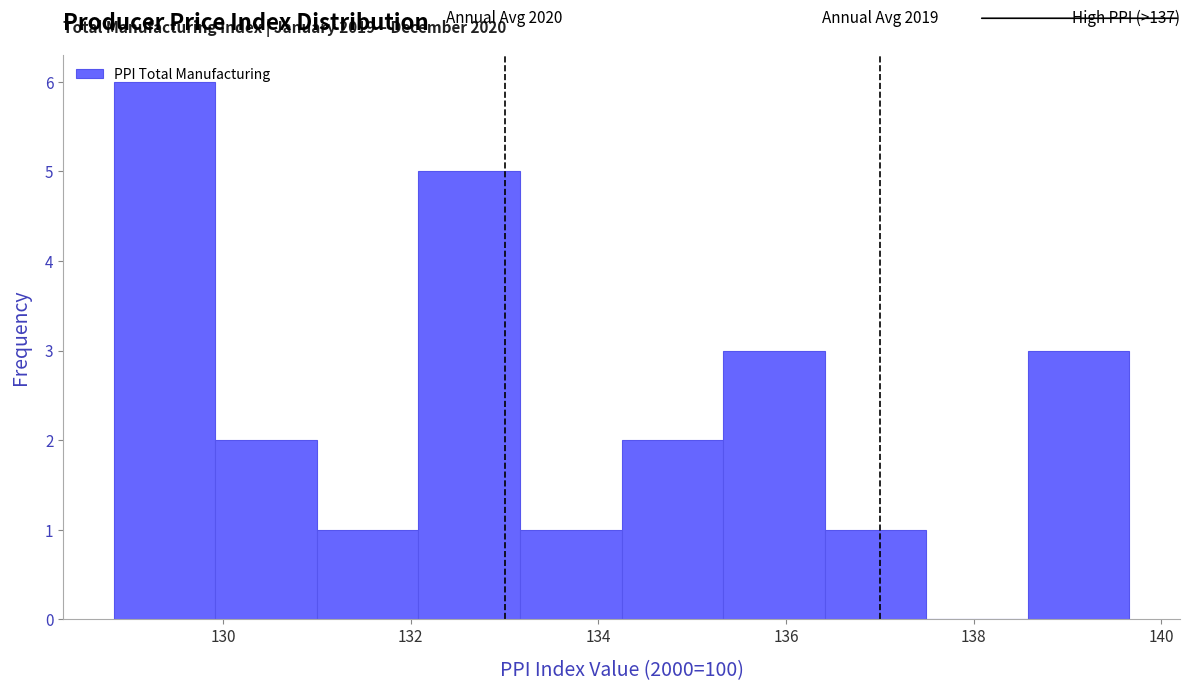

Which range on the x-axis has the tallest bar?

128.8 to 130.0